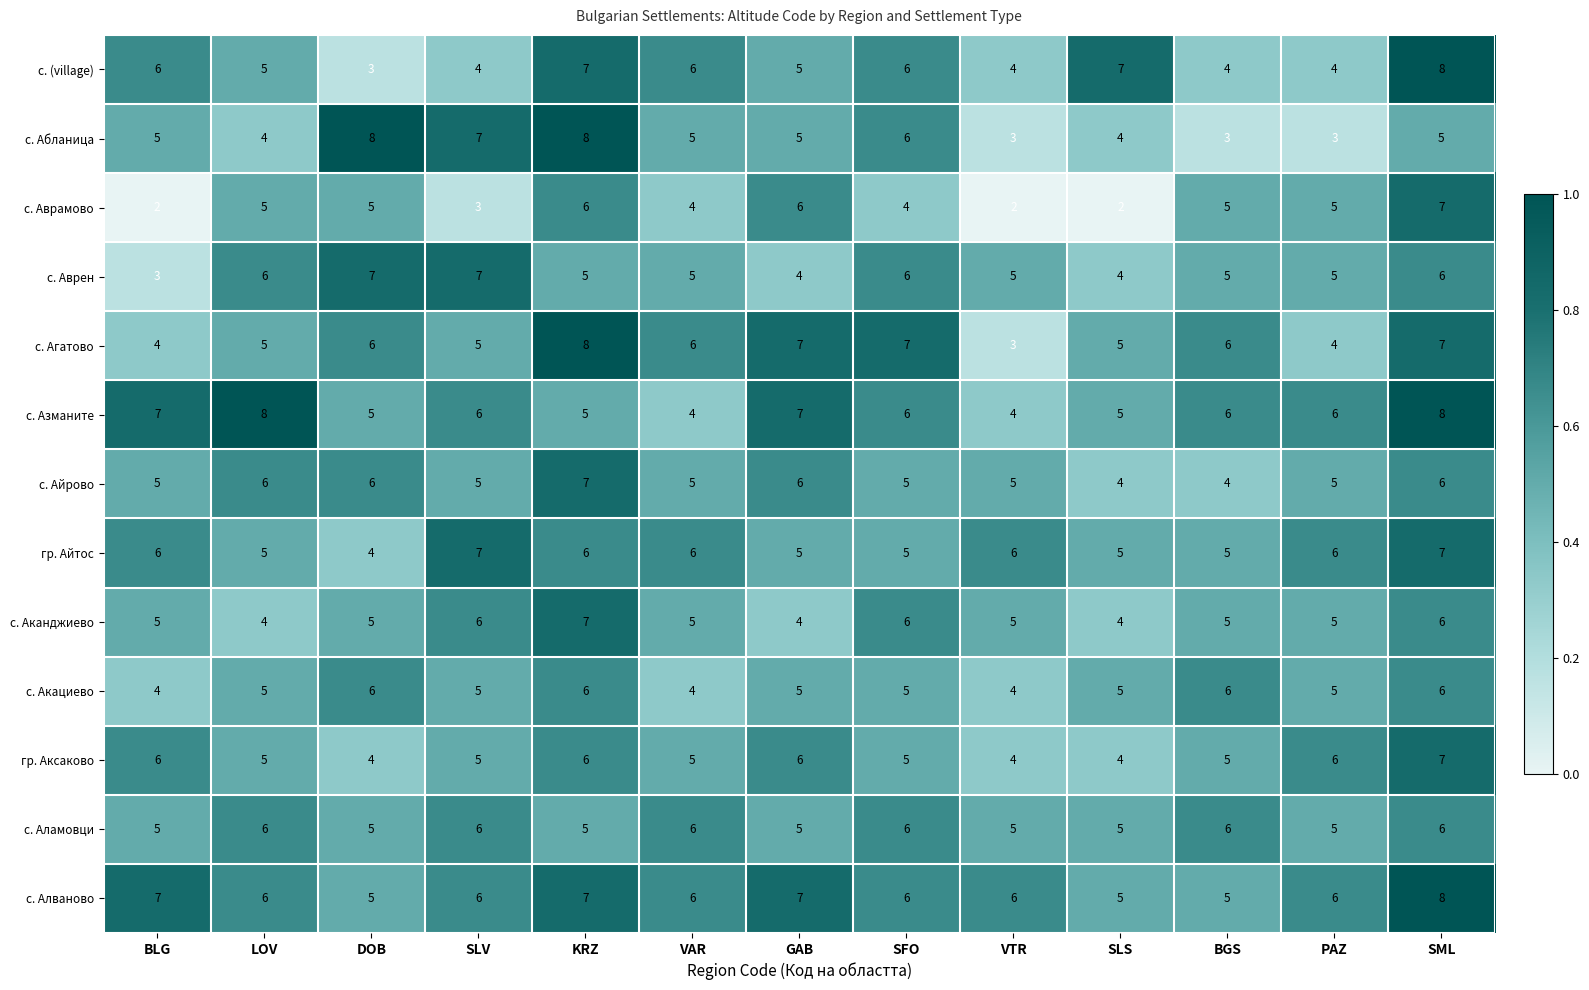

Which series has the largest total across all categories?

с. Алваново